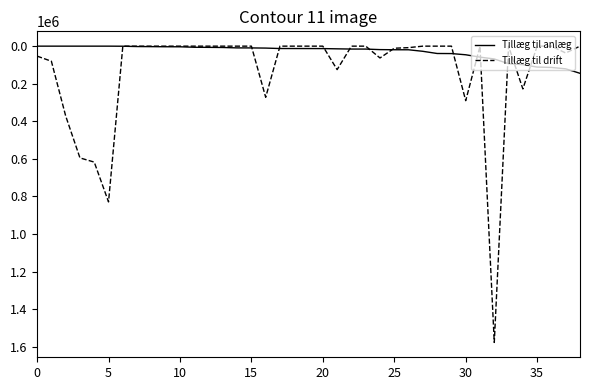

What is the highest value of the Tillæg til drift series?

1577125